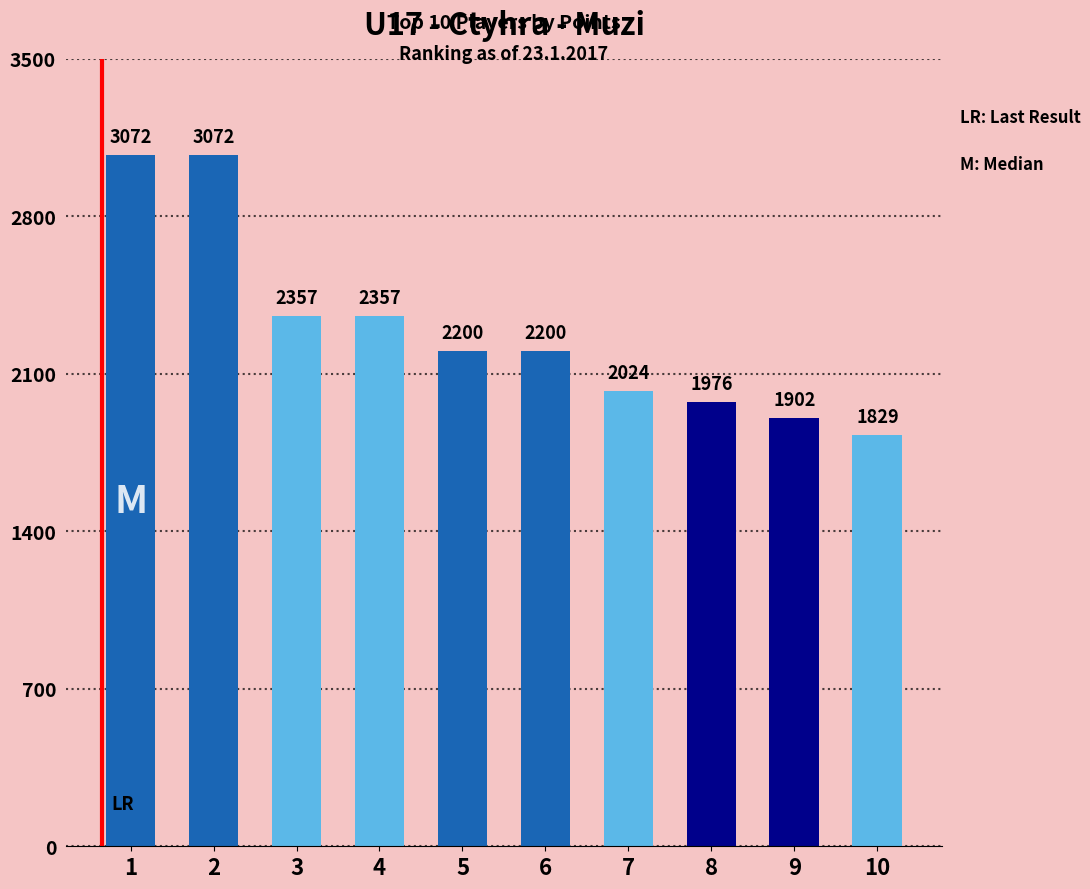

Which has a higher value, 4 or 9?

4